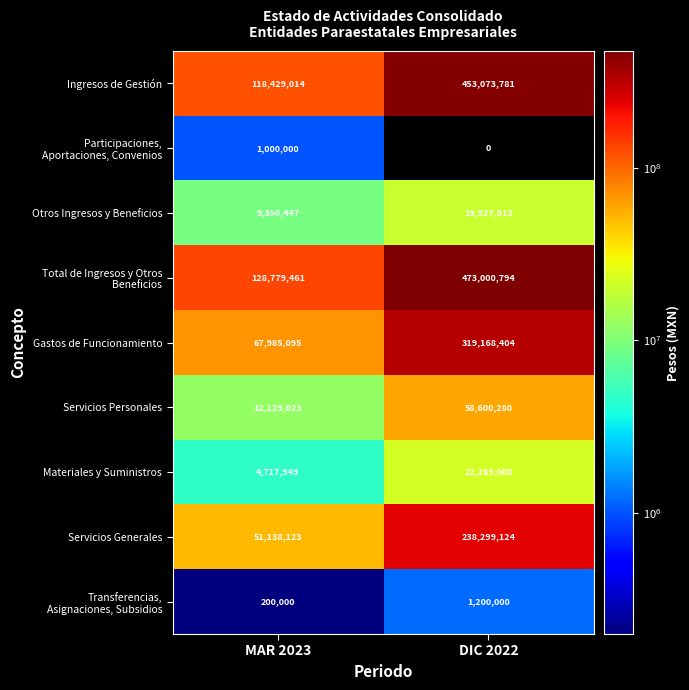

How many distinct data groups are displayed?

9